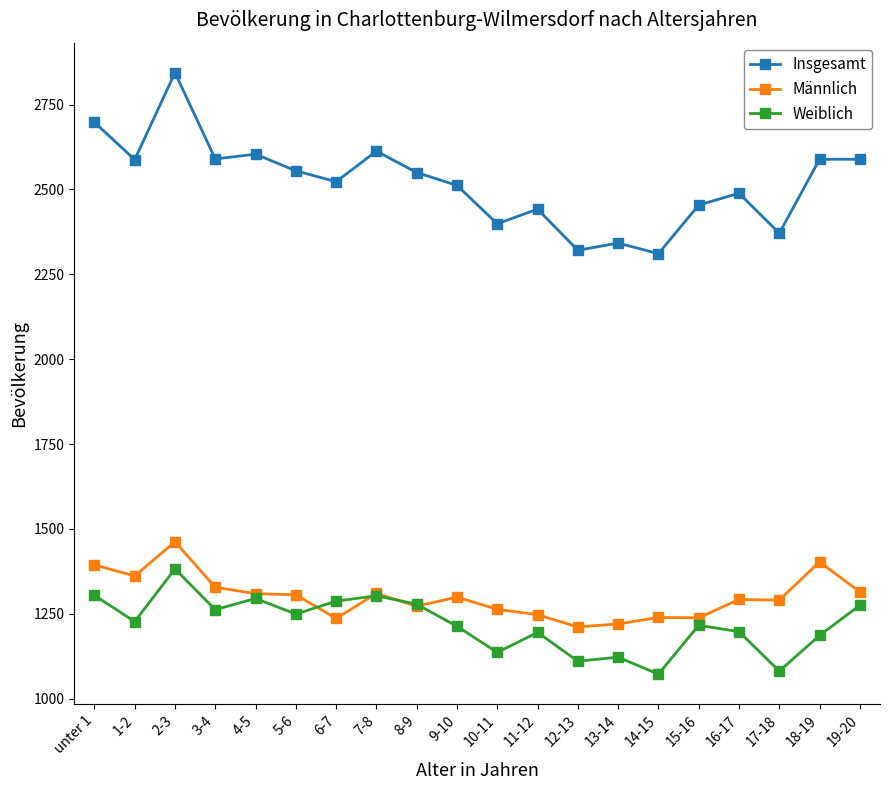

Where does the Weiblich series first go above 1227?

unter 1